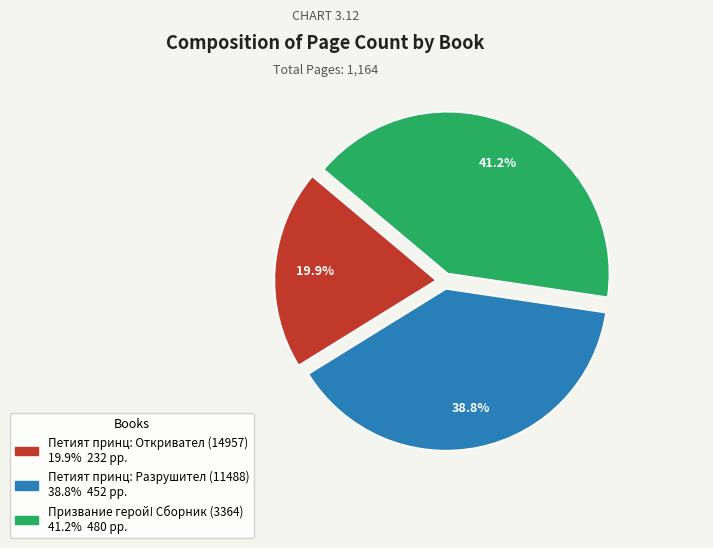

Count the number of slices in the pie.

3